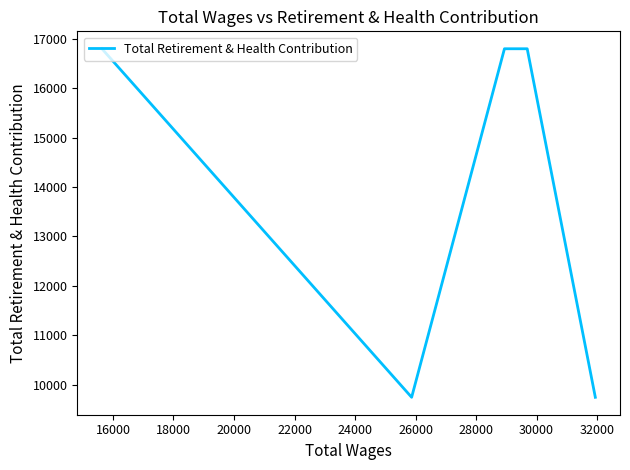

What is the difference between the maximum and minimum values?

7058